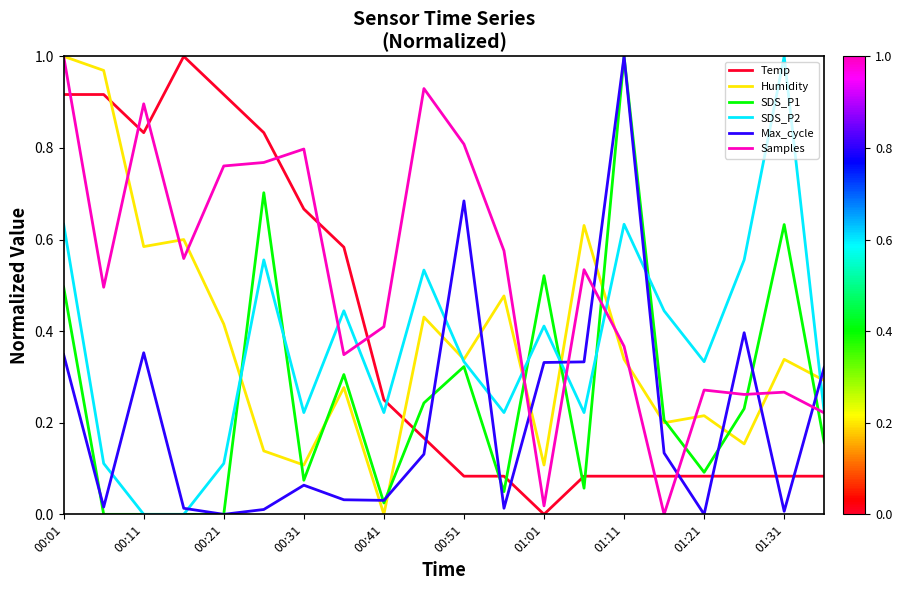

After their last crossing, which series has the higher values: Temp or Humidity?

Humidity